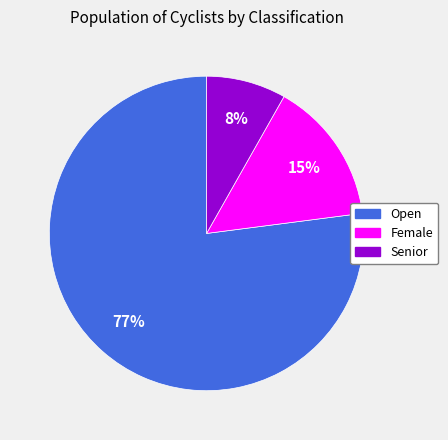

True or false: Open accounts for 77% of the total.

True